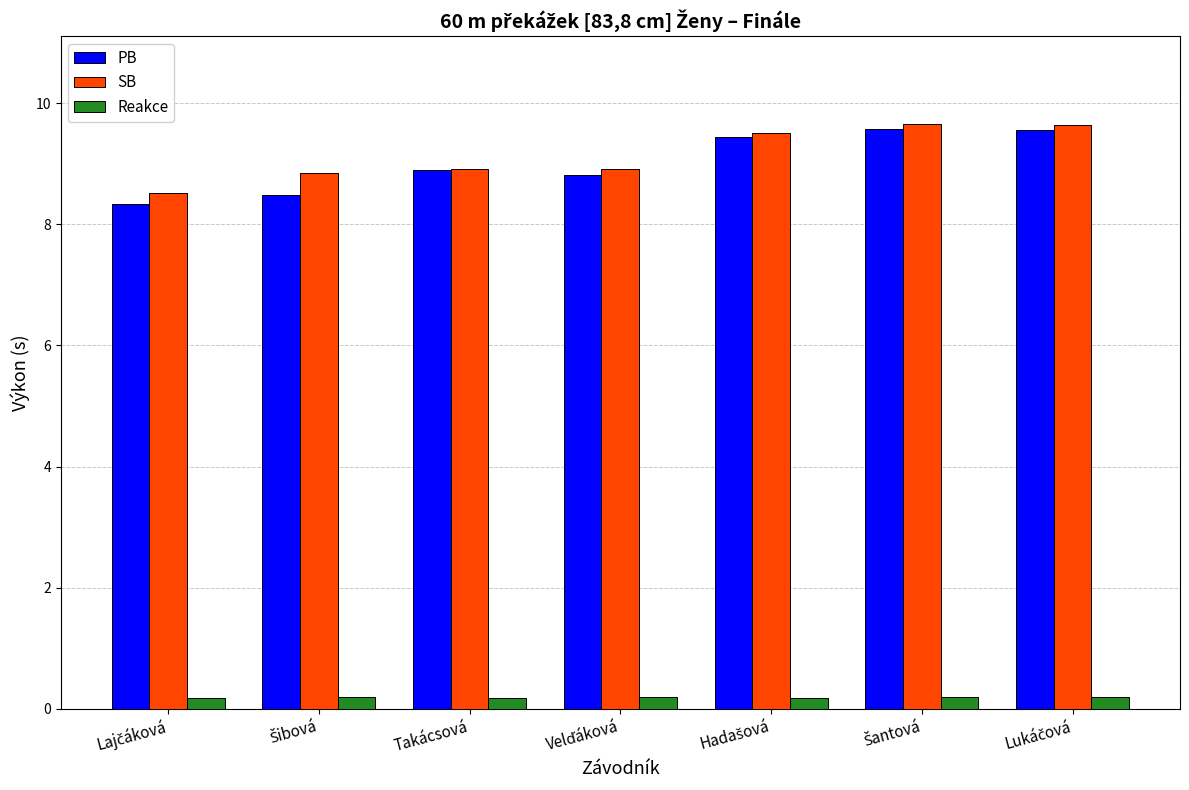

Which series has the widest spread of values?

PB